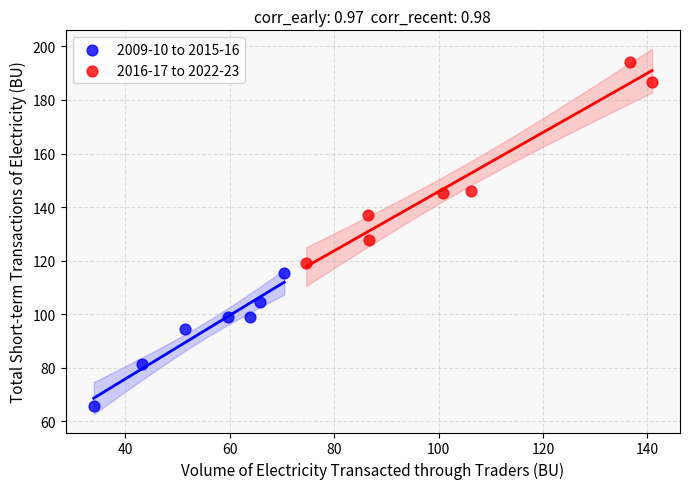

Which series reaches the maximum Y coordinate?

2016-17 to 2022-23